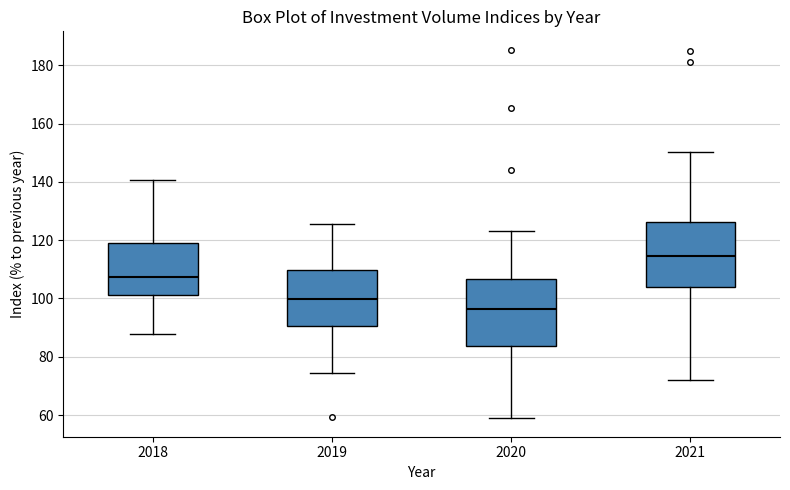

Which box's median line is the lowest?

2020